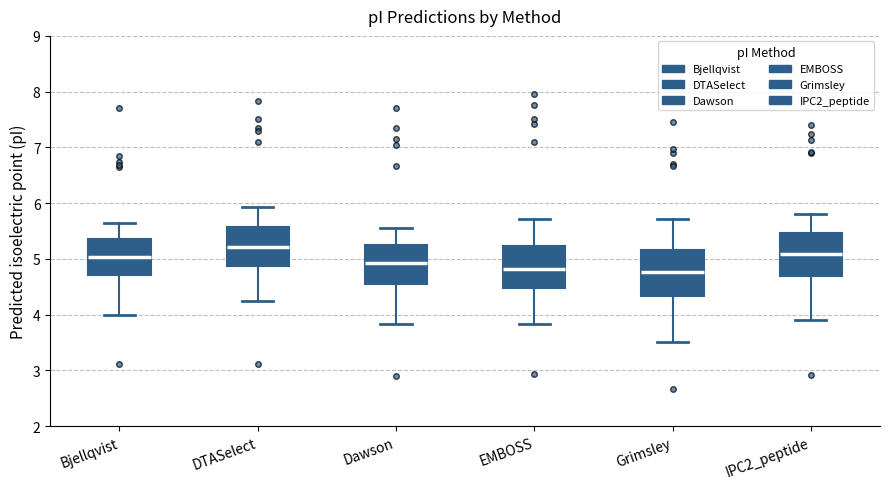

Reading left to right, read every box against the y-axis: the position of its median line, the range the box covers, and the ends of its whiskers. The values are not printed on the chart, so give them approximately, as read against the axis.

Bjellqvist: median 5.0, box 4.7 to 5.4, whiskers 4.0 to 5.6
DTASelect: median 5.2, box 4.9 to 5.6, whiskers 4.2 to 5.9
Dawson: median 4.9, box 4.5 to 5.3, whiskers 3.8 to 5.6
EMBOSS: median 4.8, box 4.5 to 5.2, whiskers 3.8 to 5.7
Grimsley: median 4.8, box 4.3 to 5.2, whiskers 3.5 to 5.7
IPC2_peptide: median 5.1, box 4.7 to 5.5, whiskers 3.9 to 5.8